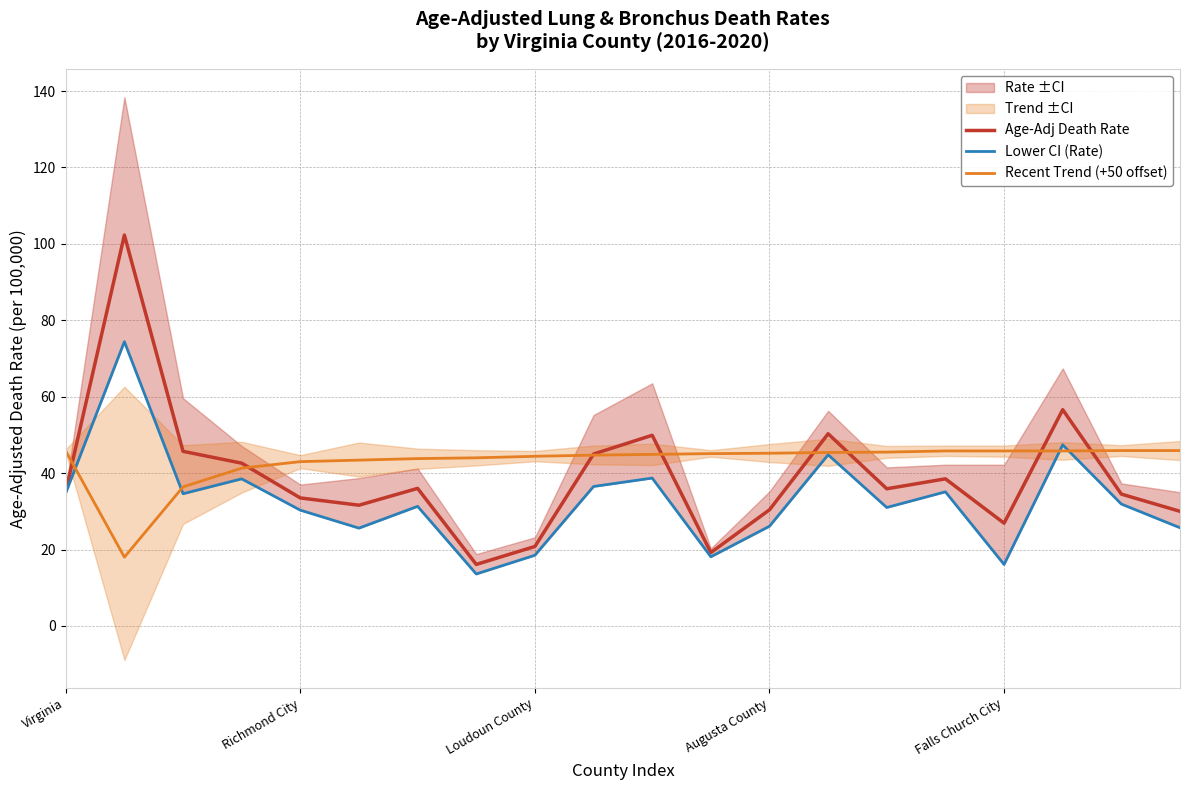

Where does the Lower CI (Rate) series first go above 31?

Virginia